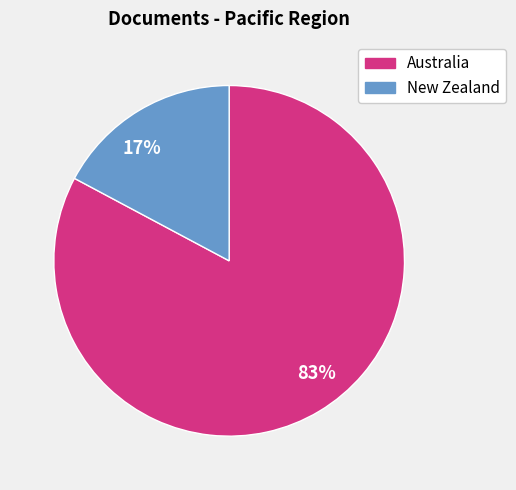

Is there any slice that represents more than half of the pie?

Yes